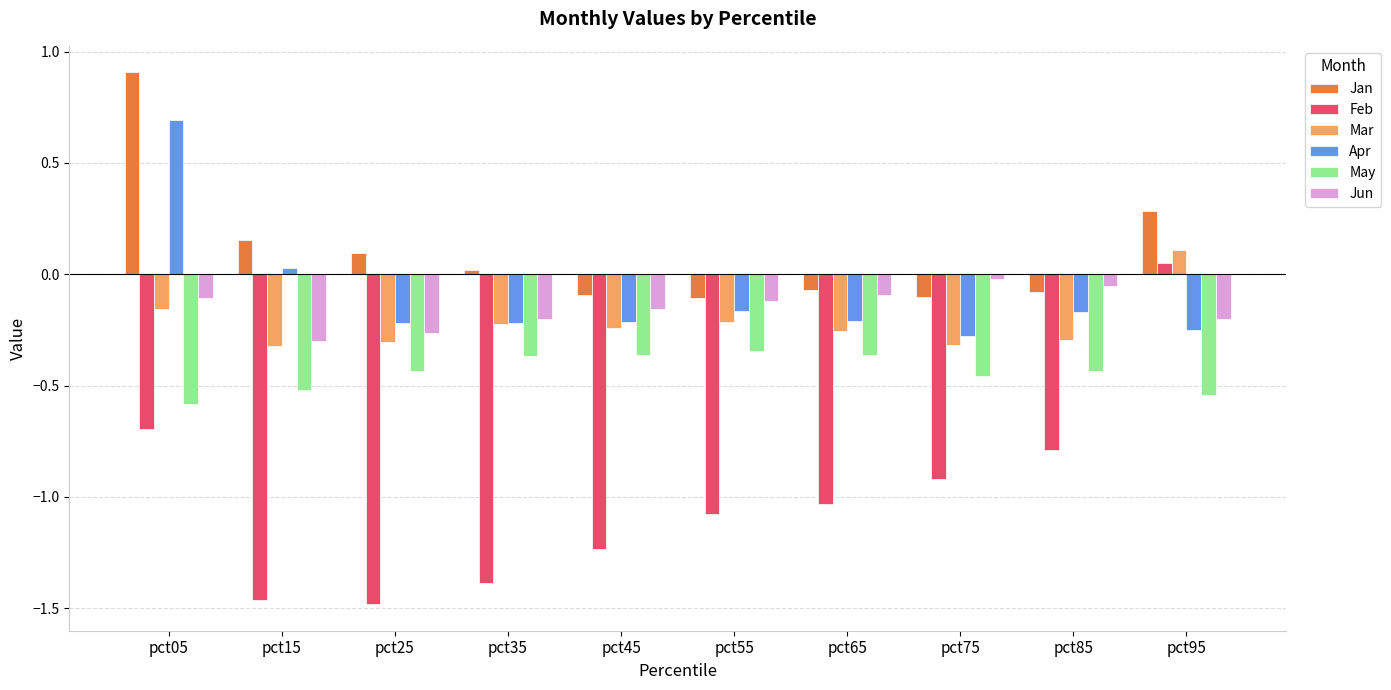

Rank the series by their maximum value, from lowest to highest.

May, Jun, Feb, Mar, Apr, Jan